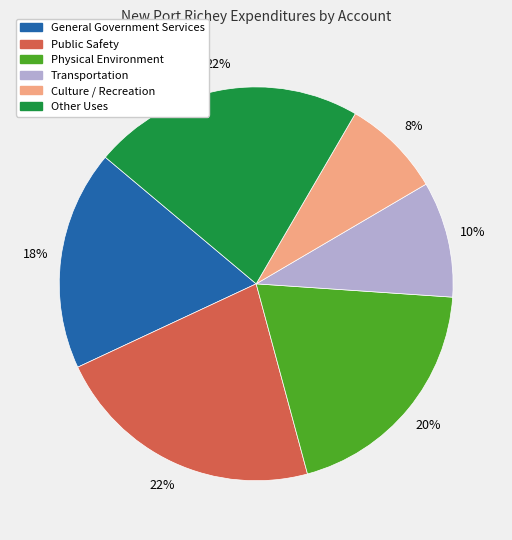

To the nearest percent, what portion does Public Safety represent?

22%